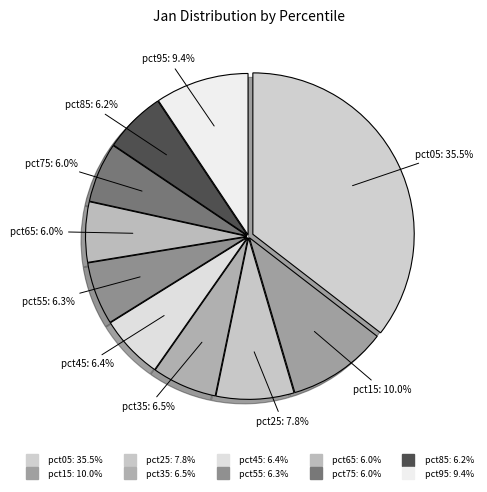

The pct55 slice represents 20% of the pie. True or false?

False